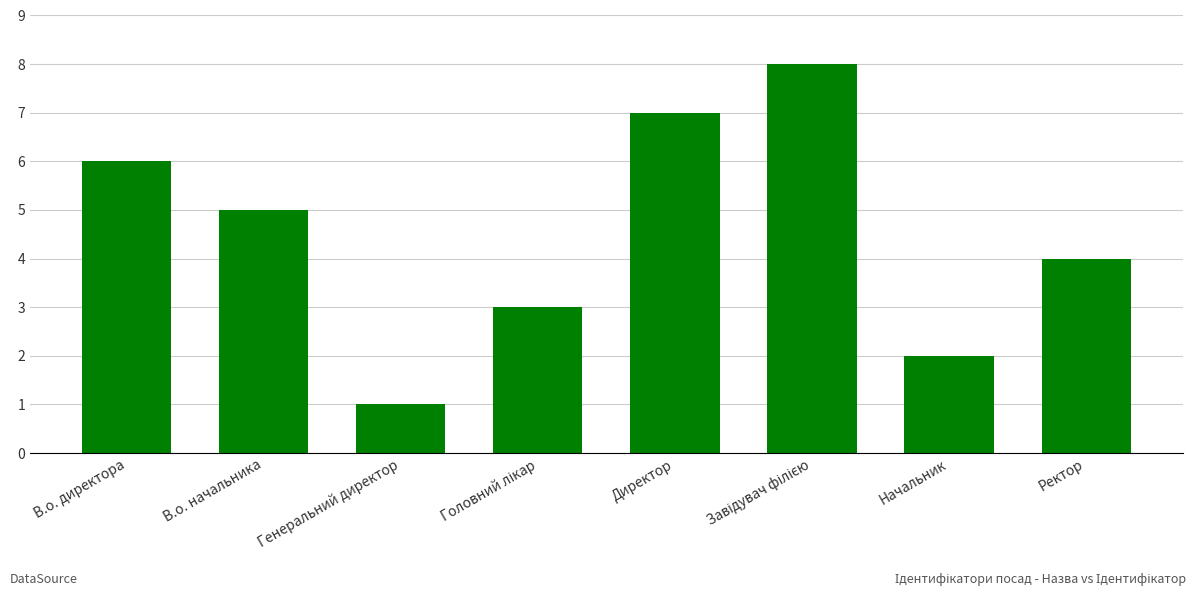

What is the ratio of the value at Директор to the value at Генеральний директор?

7.0